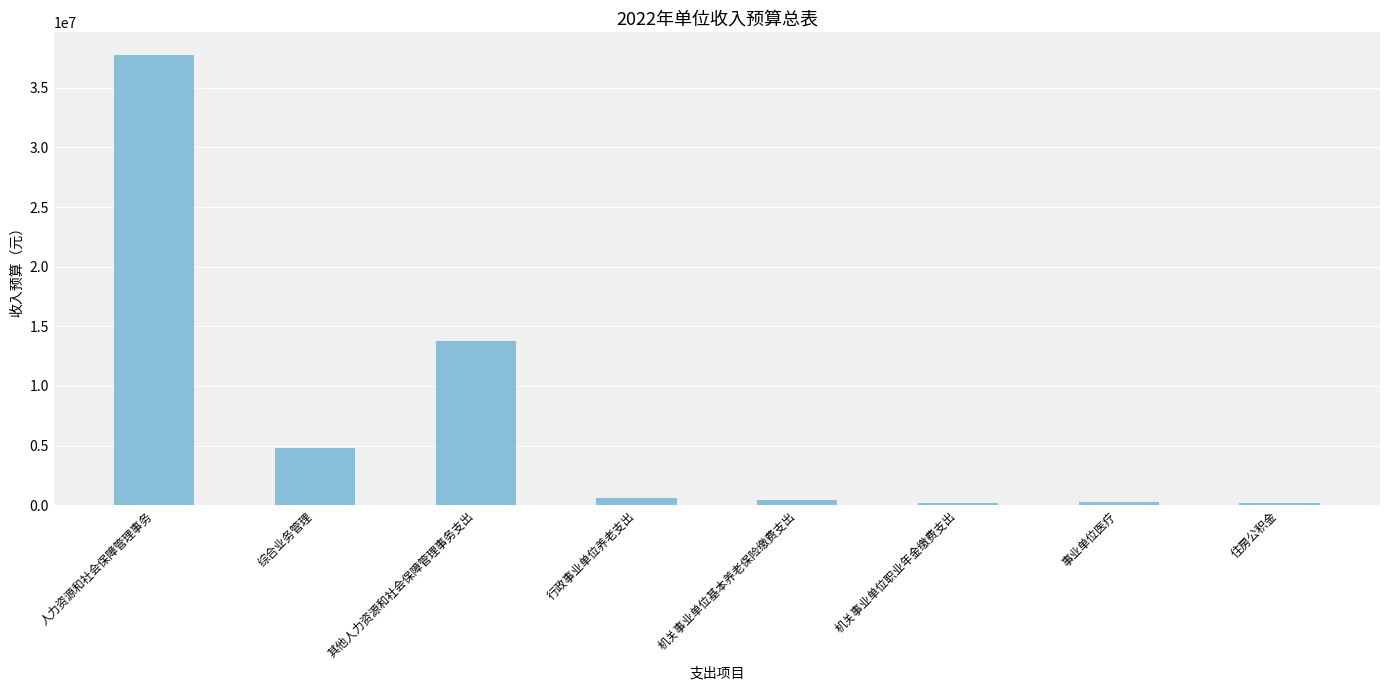

What is the minimum value shown in the chart?

207300